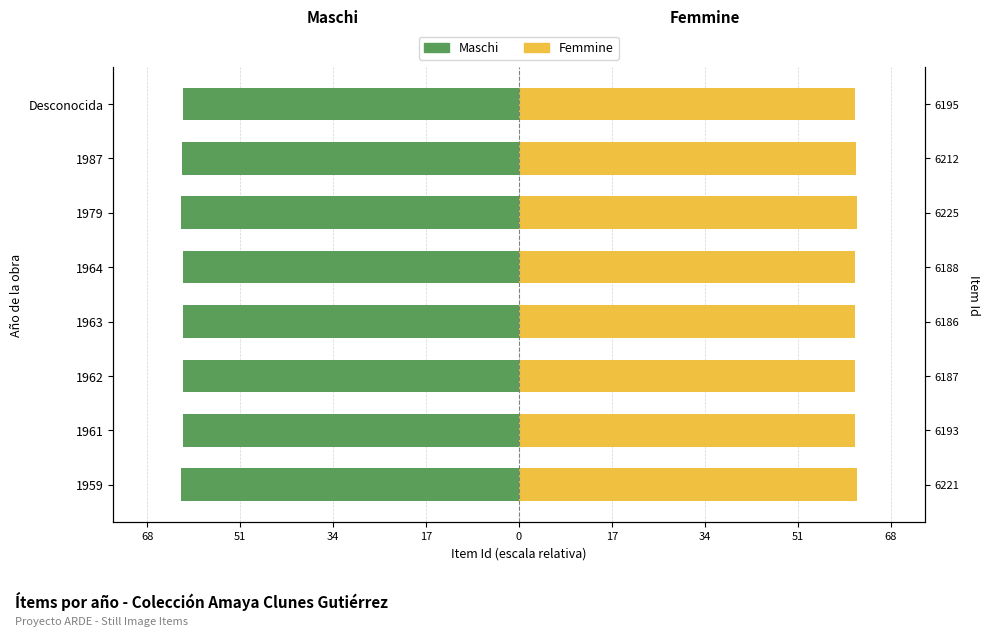

At how many categories does at least one series exceed -60?

8